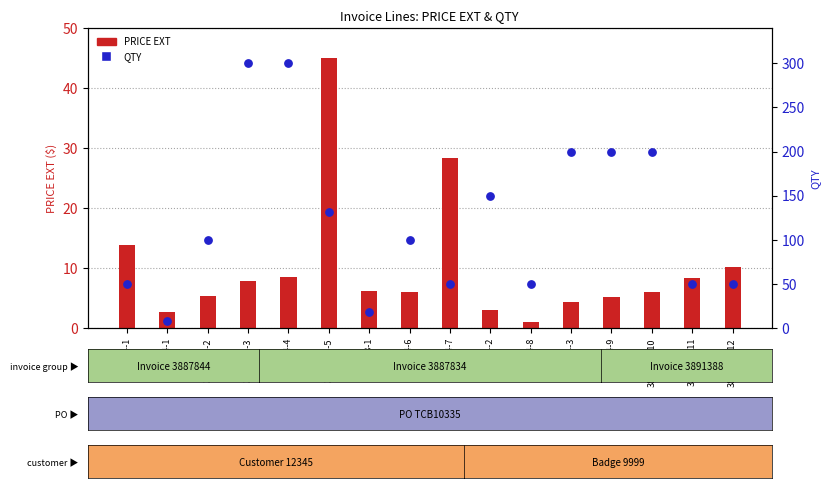

What is the total value across all series at 3887844-1?

63.9